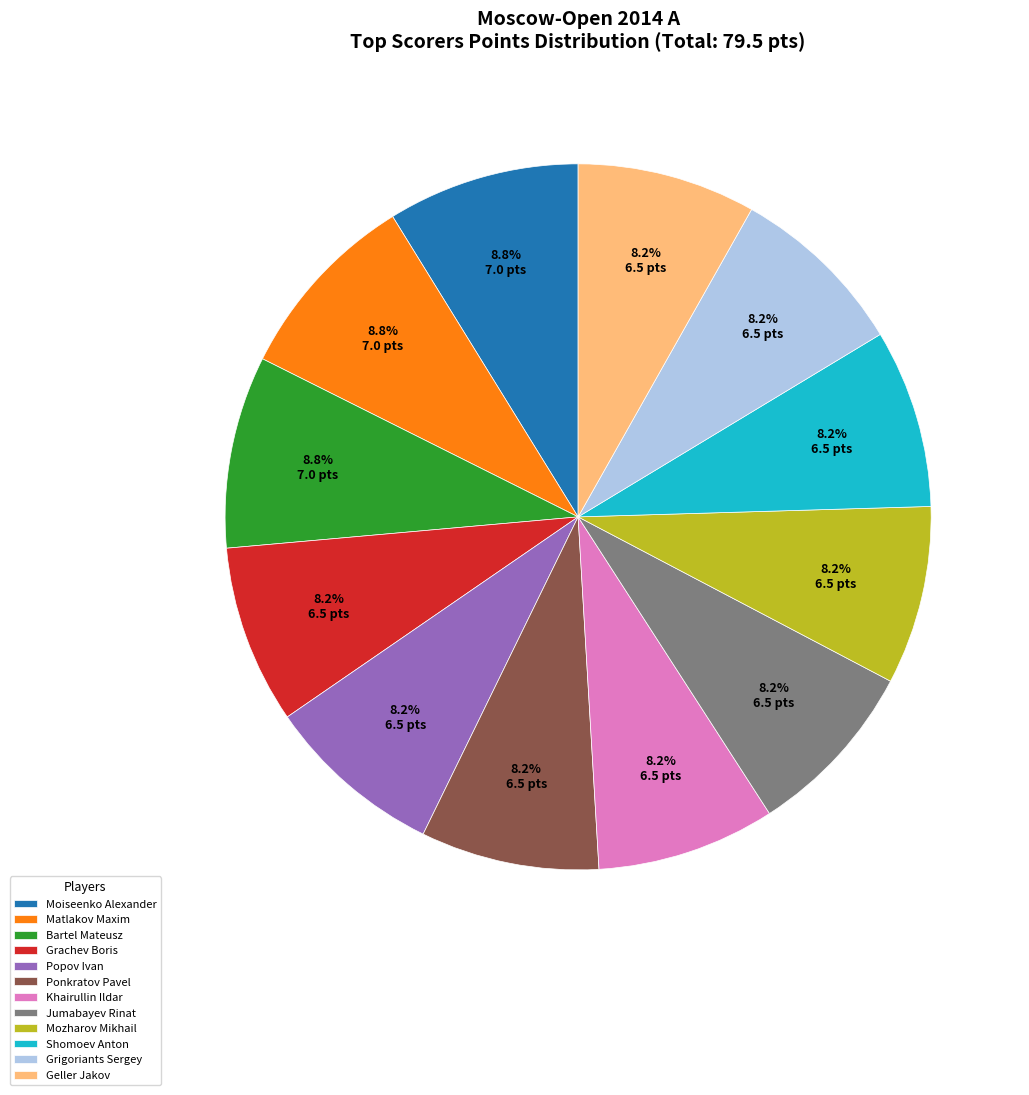

To the nearest percent, what is the average slice percentage?

8%